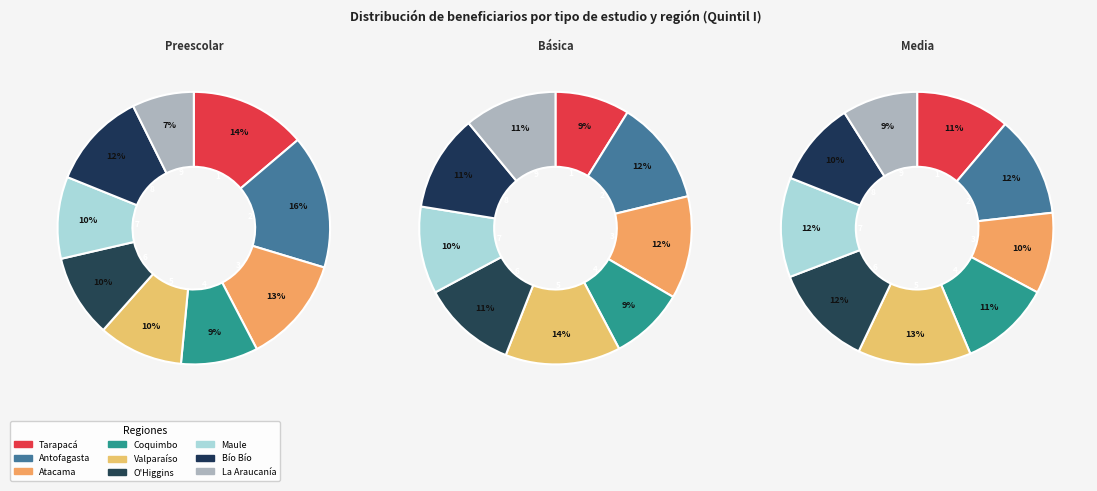

How many slices are in this pie chart?

9